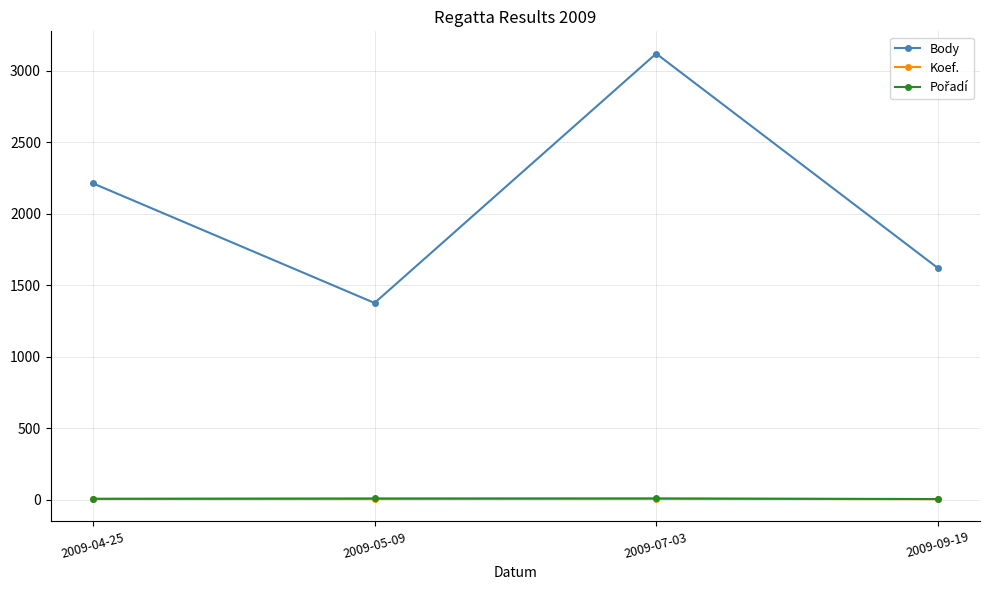

How many categories are shown in the chart?

4